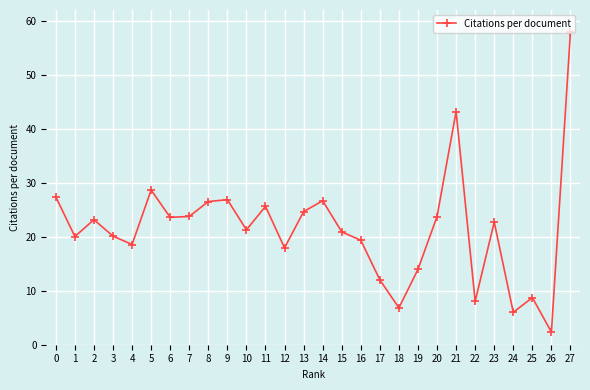

What is the smallest value displayed?

2.3